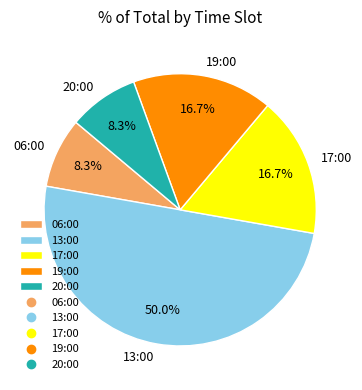

Is 19:00 the majority of the pie?

No